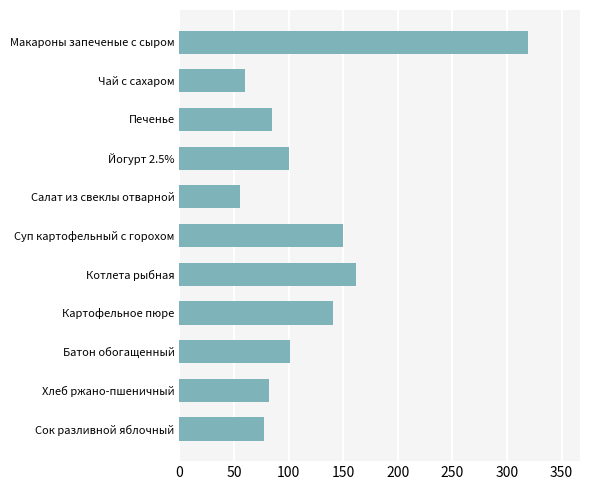

What is the ratio of the value at Суп картофельный с горохом to the value at Салат из свеклы отварной?

2.7